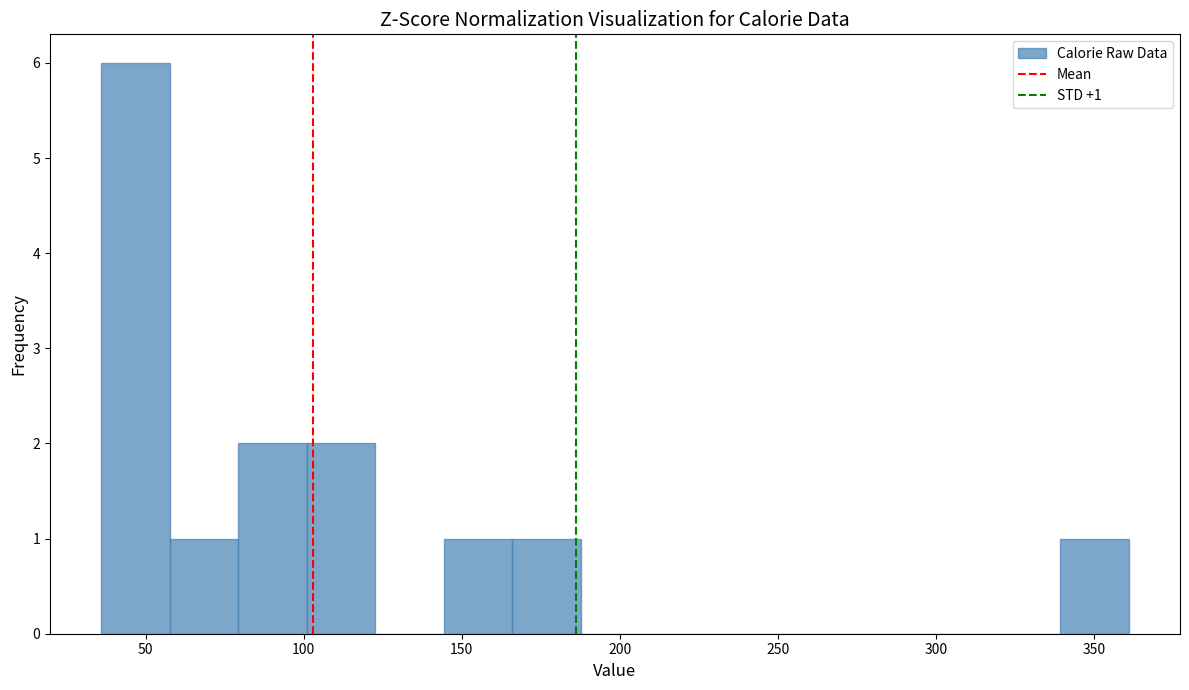

Over which range of the x-axis is the bar tallest?

35 to 60